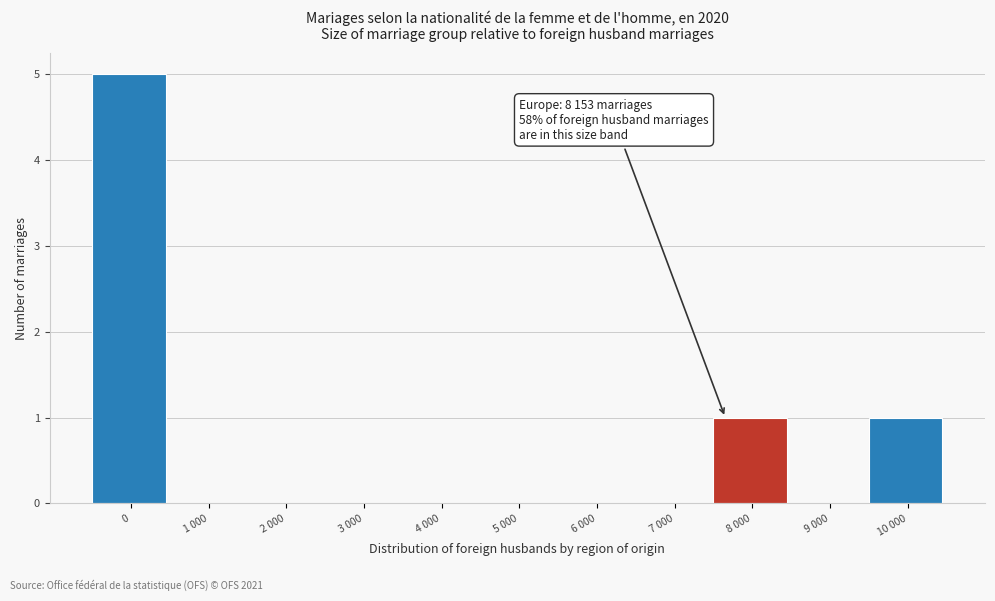

Reading right to left, list all the values displayed in this chart.

10 000=1	9 000=0	8 000=1	7 000=0	6 000=0	5 000=0	4 000=0	3 000=0	2 000=0	1 000=0	0=5